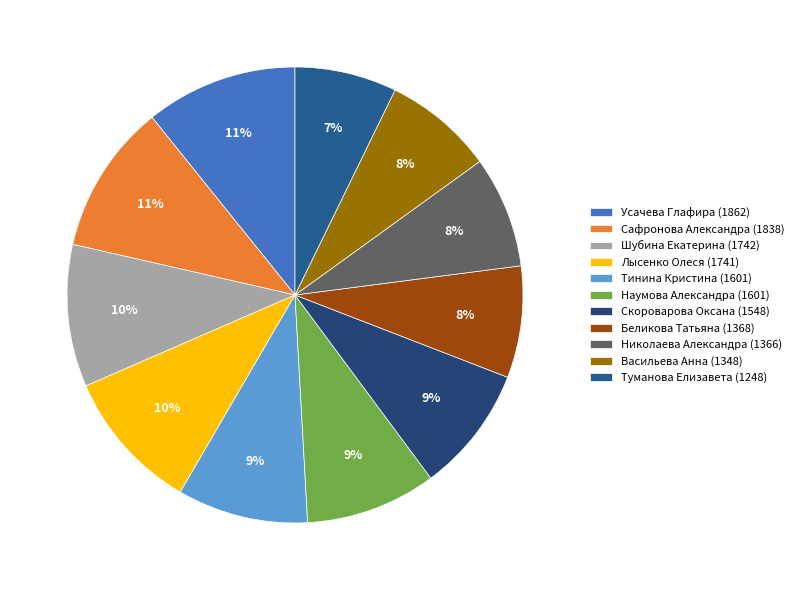

What is the total percentage of Наумова Александра (1601) and Николаева Александра (1366)?

17.2%